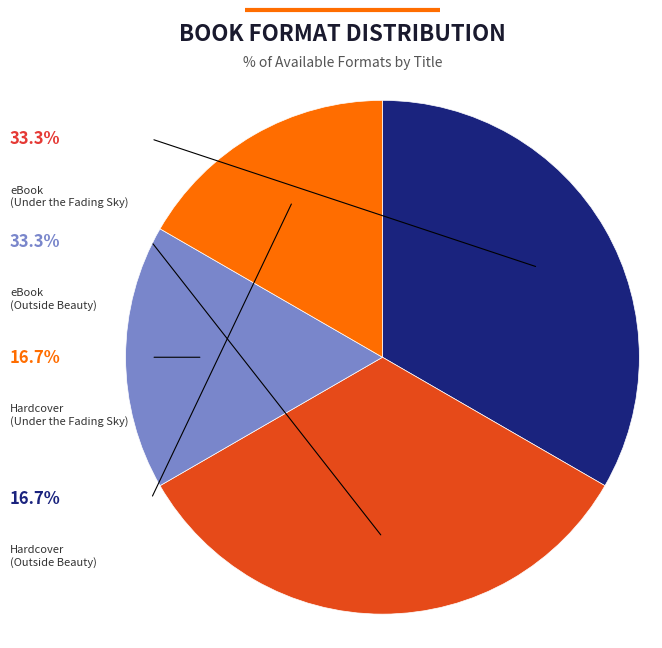

Rank the categories by value from highest to lowest.

eBook (Under the Fading Sky), eBook (Outside Beauty), Hardcover (Under the Fading Sky), Hardcover (Outside Beauty)